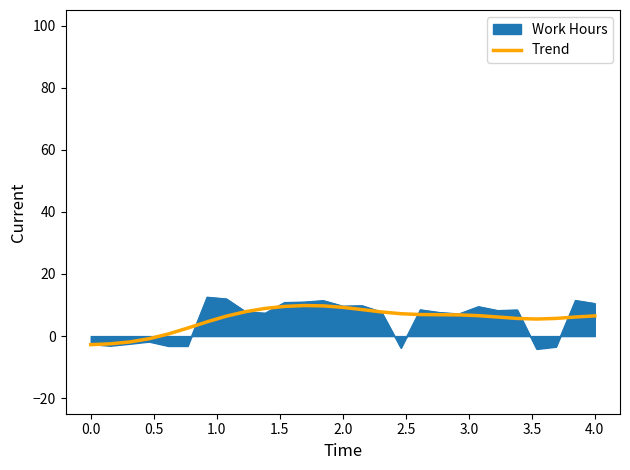

Which series has the largest range (max minus min)?

Work Hours